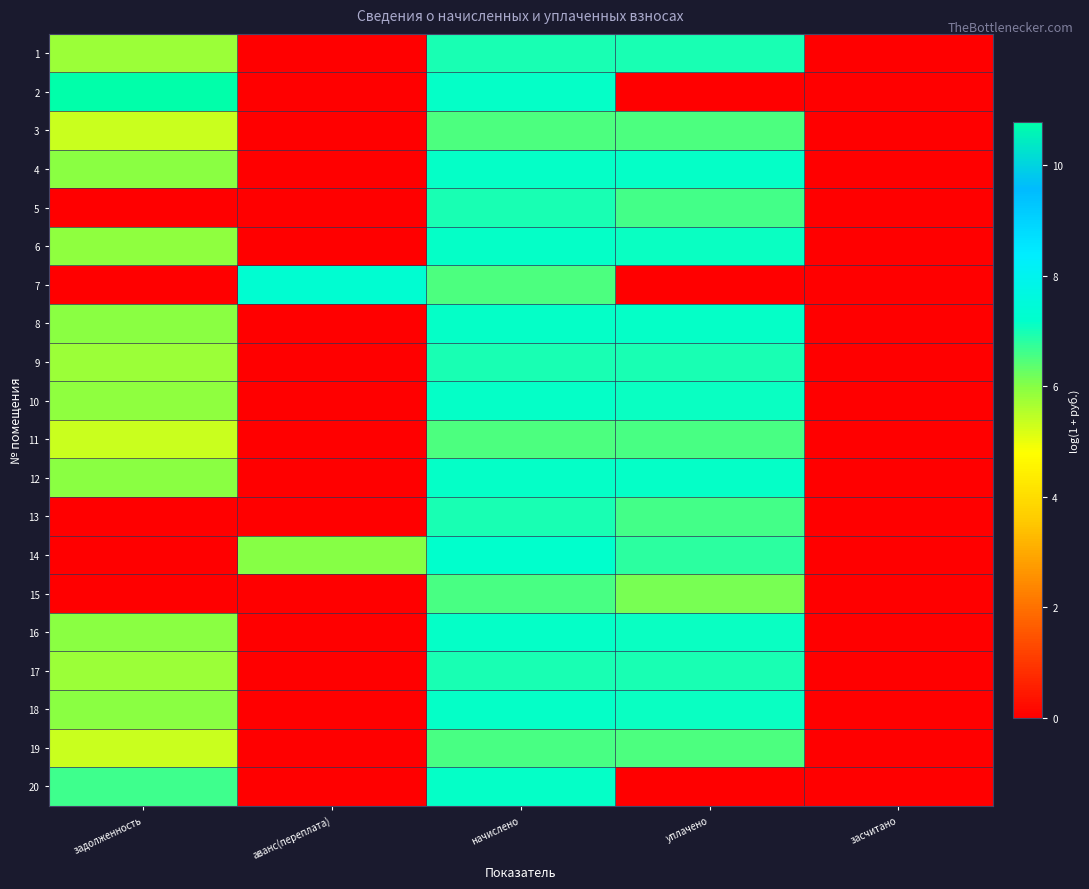

Rank the series by their maximum value, from highest to lowest.

2, 7, 14, 4, 8, 12, 16, 20, 18, 6, 10, 1, 9, 17, 5, 13, 11, 15, 19, 3